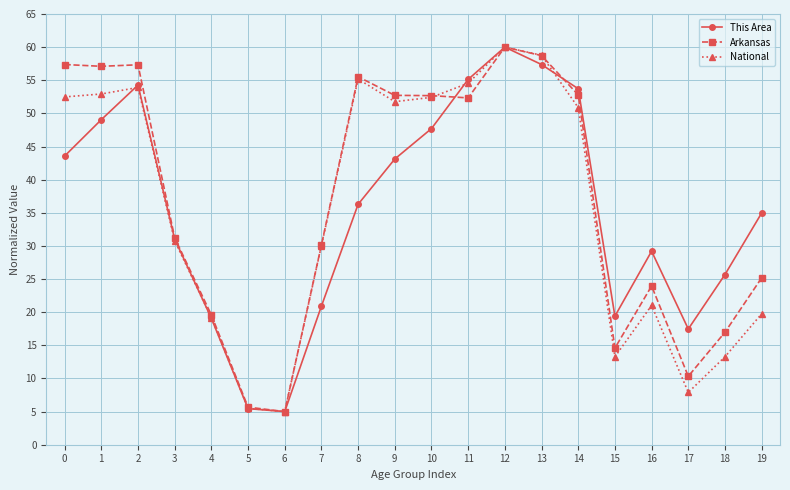

Which series ends up on top after the final intersection of Arkansas and National?

Arkansas